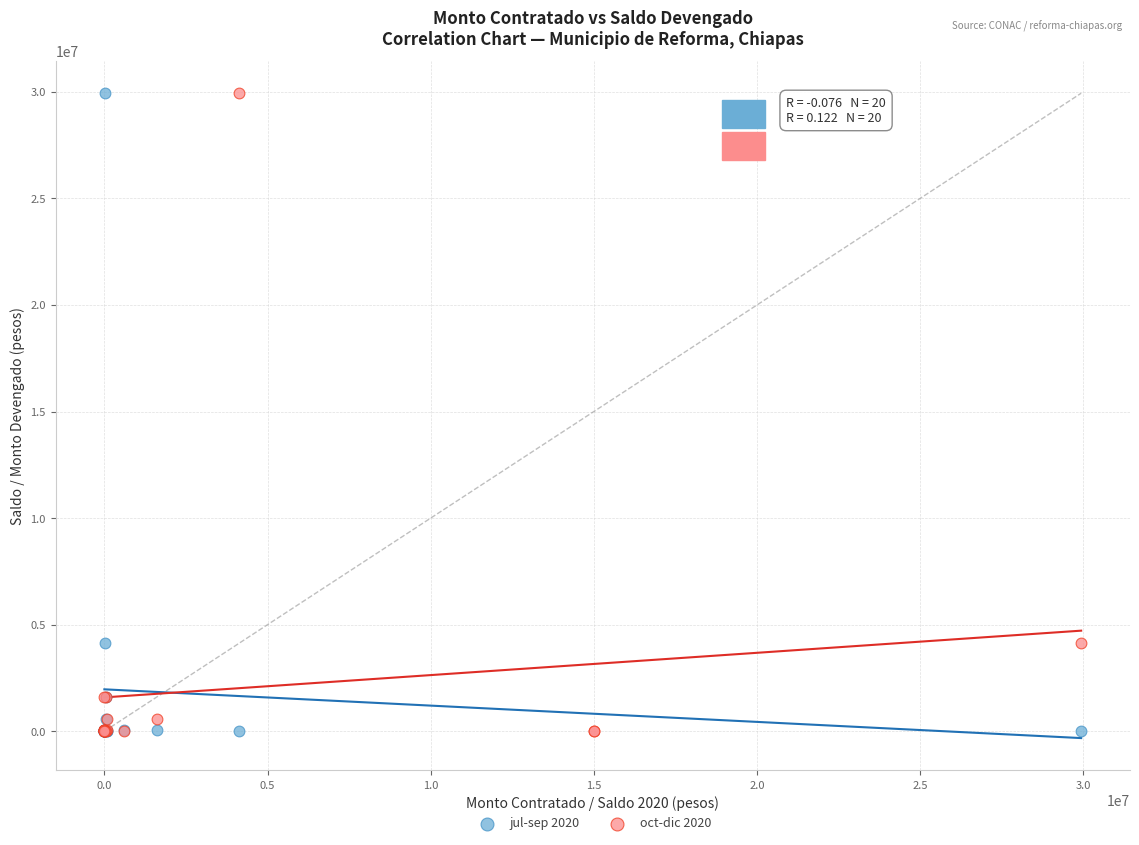

What are all the series names shown in the legend?

jul-sep 2020, oct-dic 2020